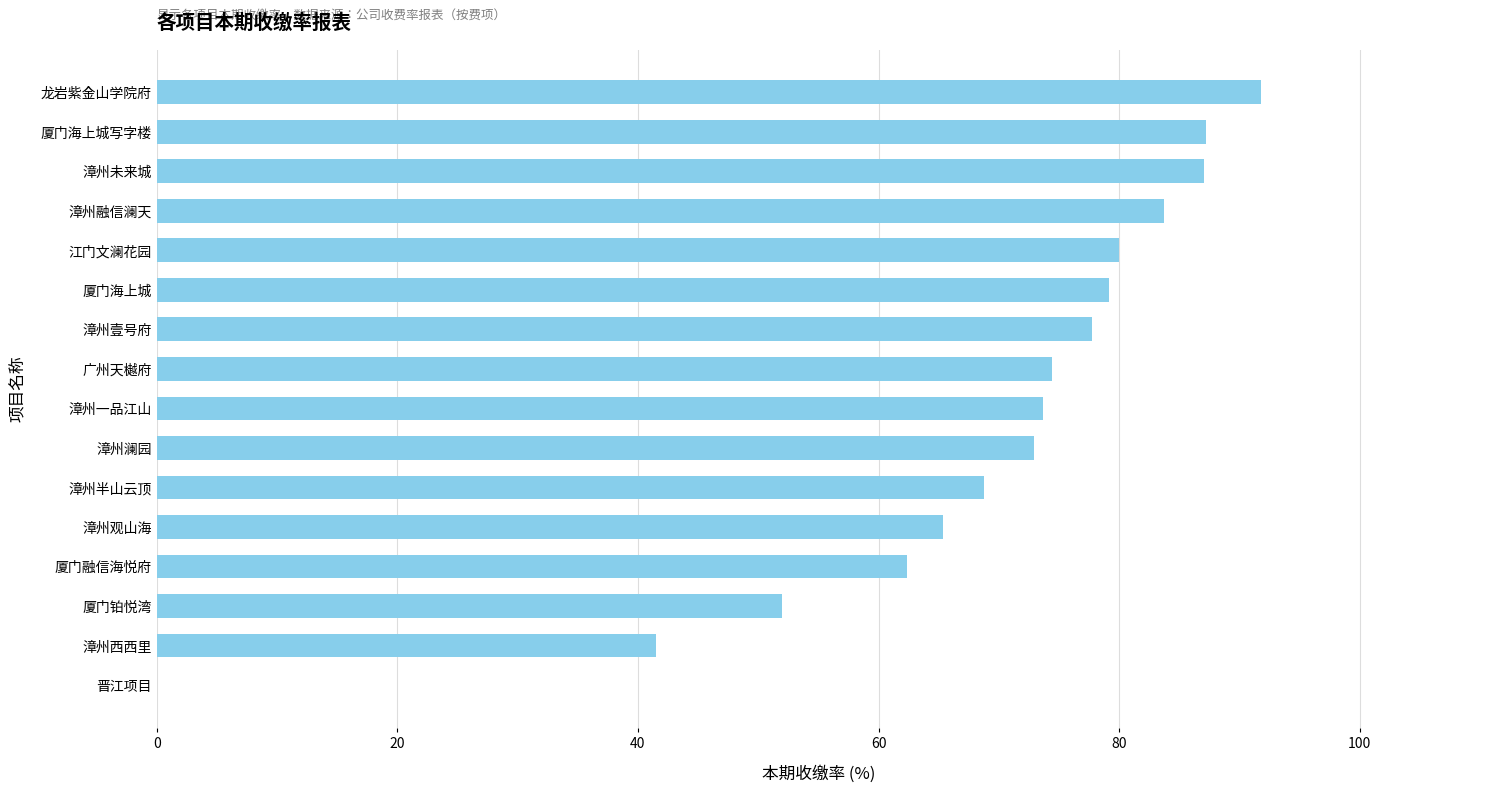

What is the sum of the values at 漳州未来城 and 江门文澜花园?

167.1